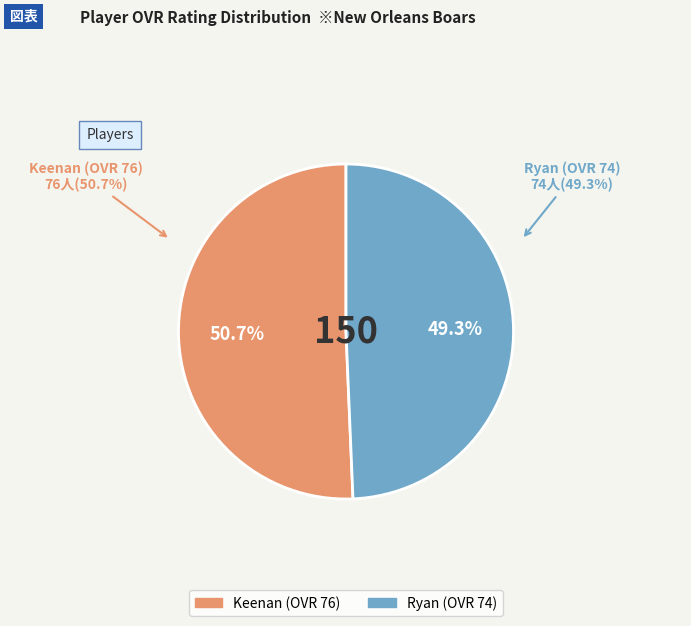

Rank the categories by value from highest to lowest.

Keenan, Ryan